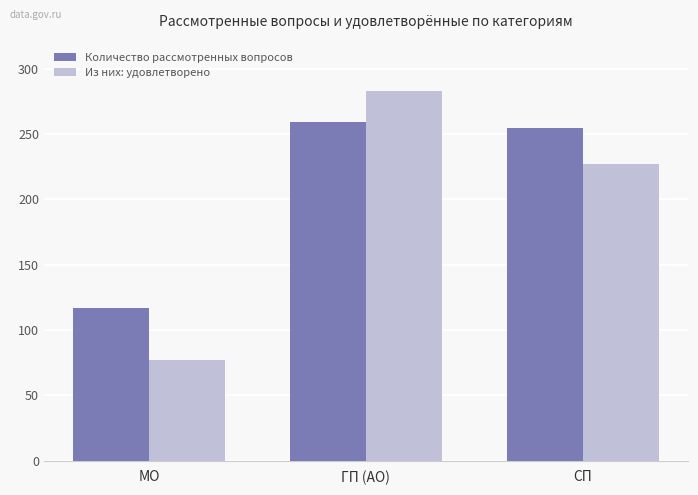

At which label does Количество рассмотренных вопросов reach its minimum?

МО